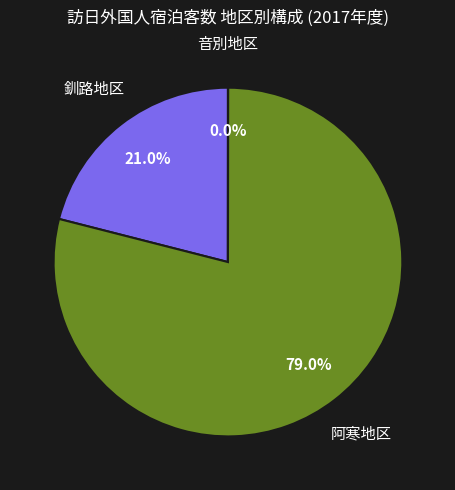

What portion of the pie excludes 釧路地区?

79.0%